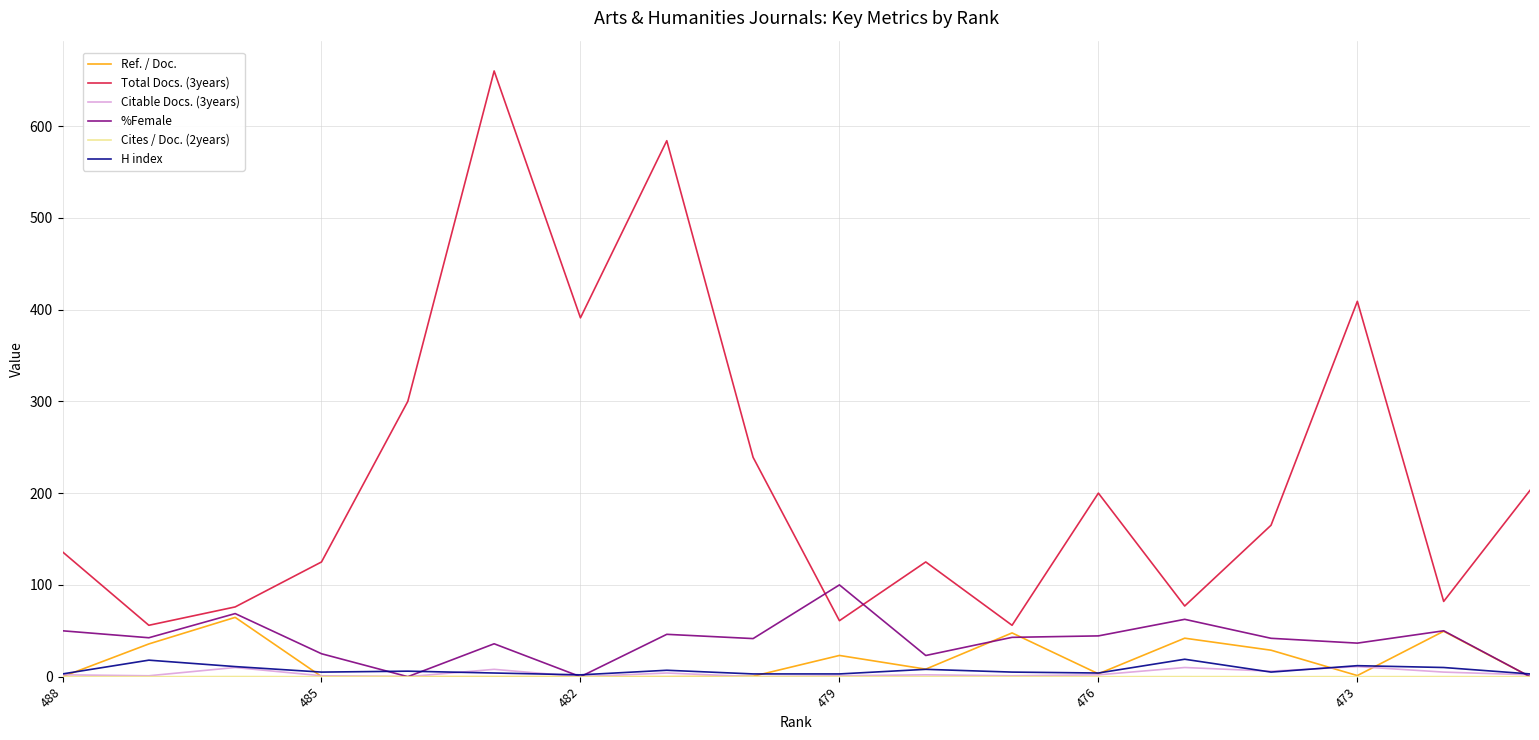

What is the highest value of the Ref. / Doc. series?

64.6